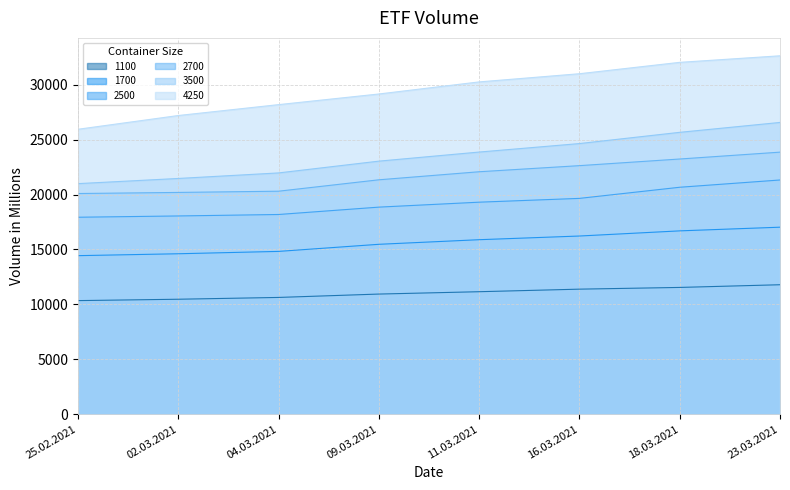

What is the difference between the maximum and minimum values in the 4250 series?

6689